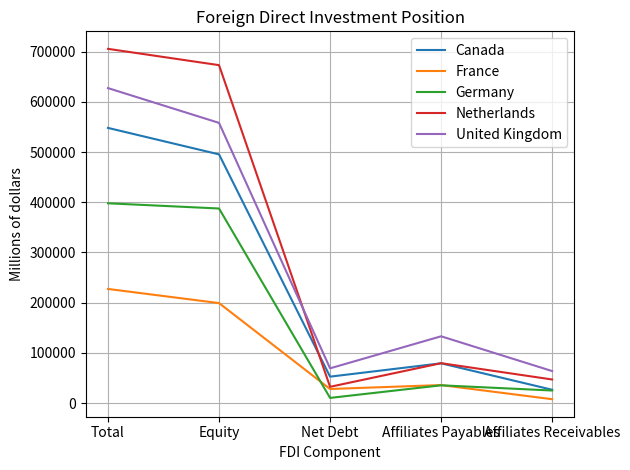

Which series has the widest spread of values?

Netherlands